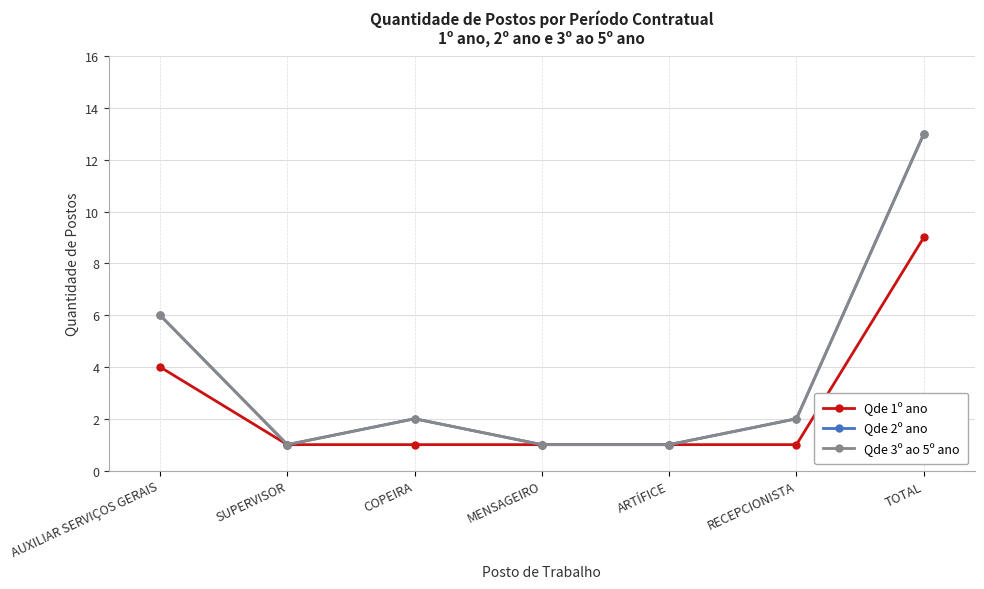

What is the label of the 2nd point from the right?

RECEPCIONISTA